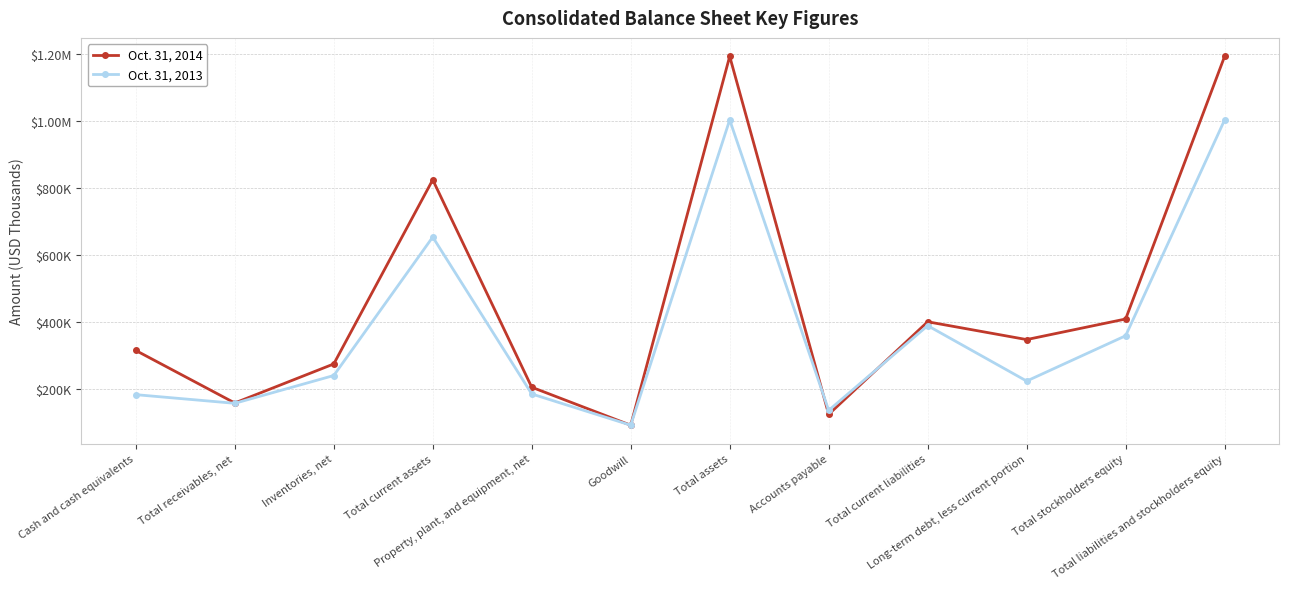

Is this an area chart (filled region under the line)?

No